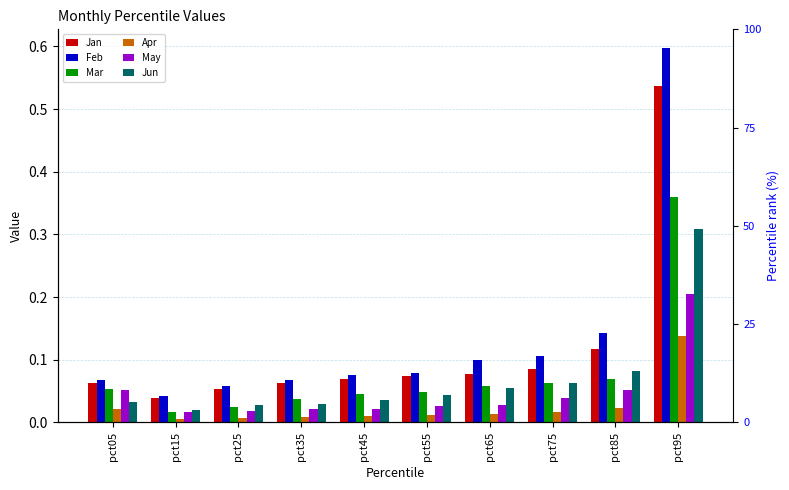

What is the value of the Jan bar at the 9th from the left?

0.1